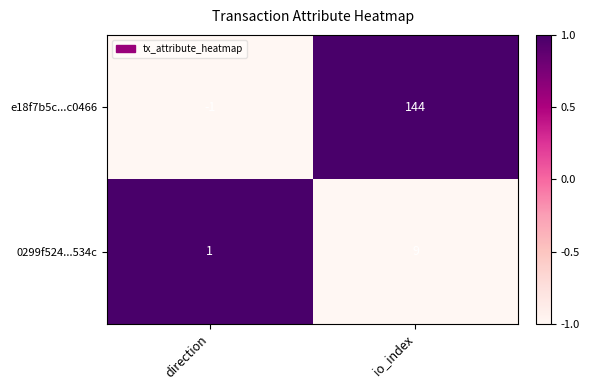

What is the highest value of the 0299f524...534c series?

9